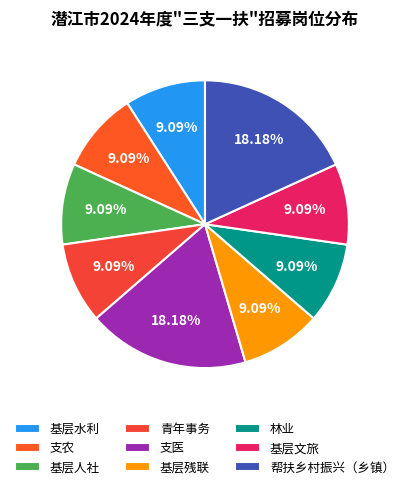

To the nearest percent, what is the combined percentage of 基层文旅 and 支农?

18%